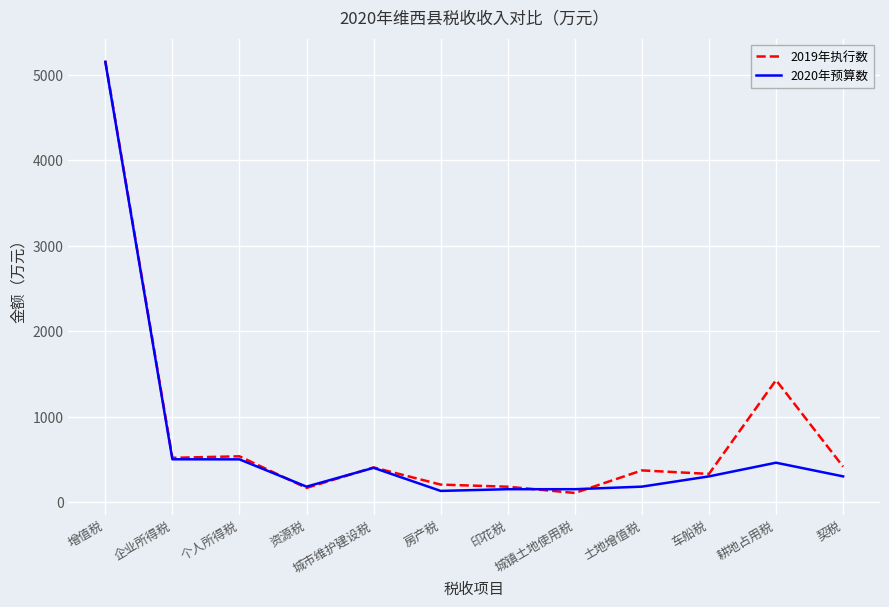

Where does the 2020年预算数 series first go above 300?

增值税